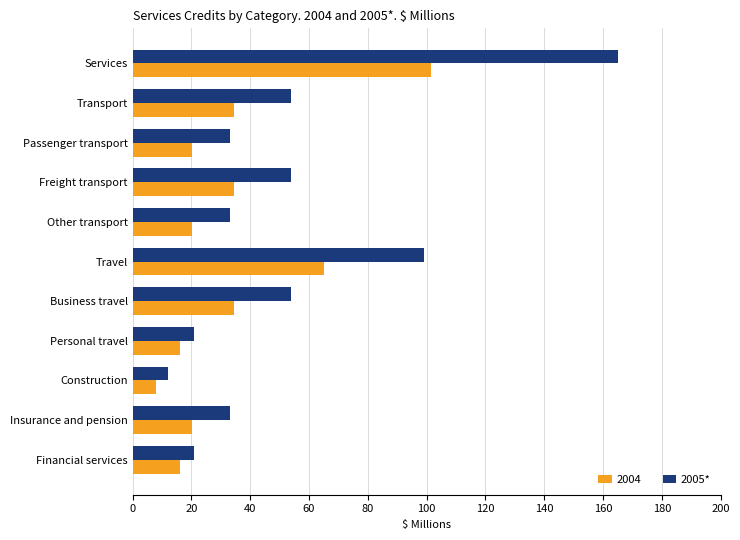

Between Freight transport and Financial services, which series saw the biggest shift?

2005*